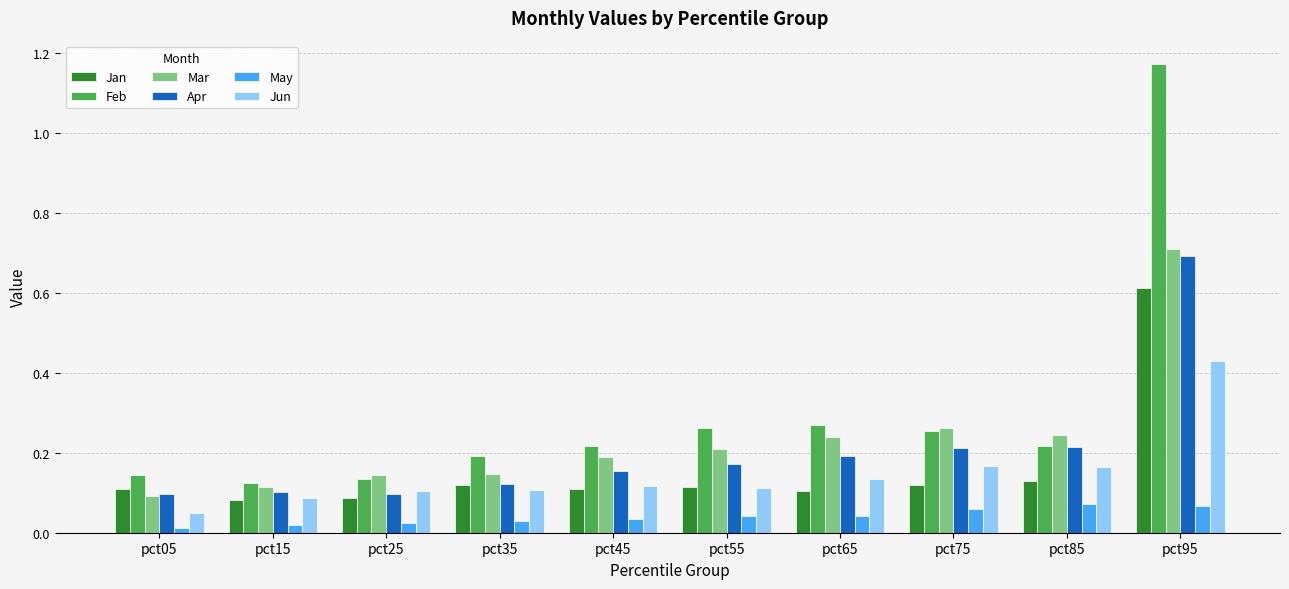

Is the value of May at pct05 greater than the value of Jan at pct05?

No